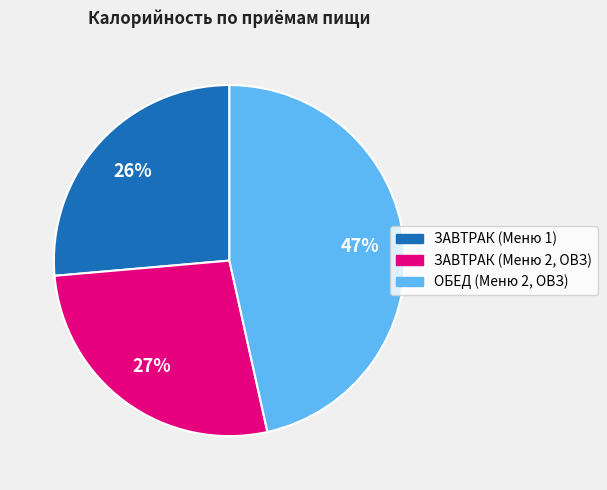

Does ЗАВТРАК (Меню 1) account for over 50% of the chart?

No